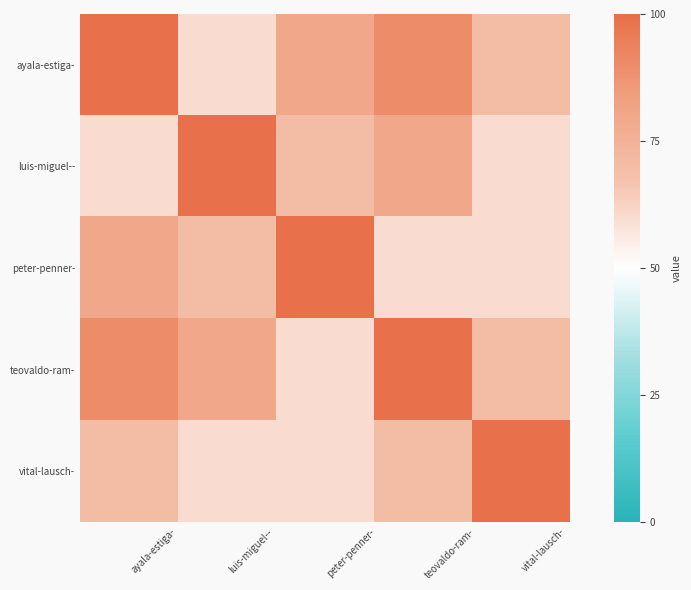

At which category is the sum across all series the highest?

ayala-estiga-